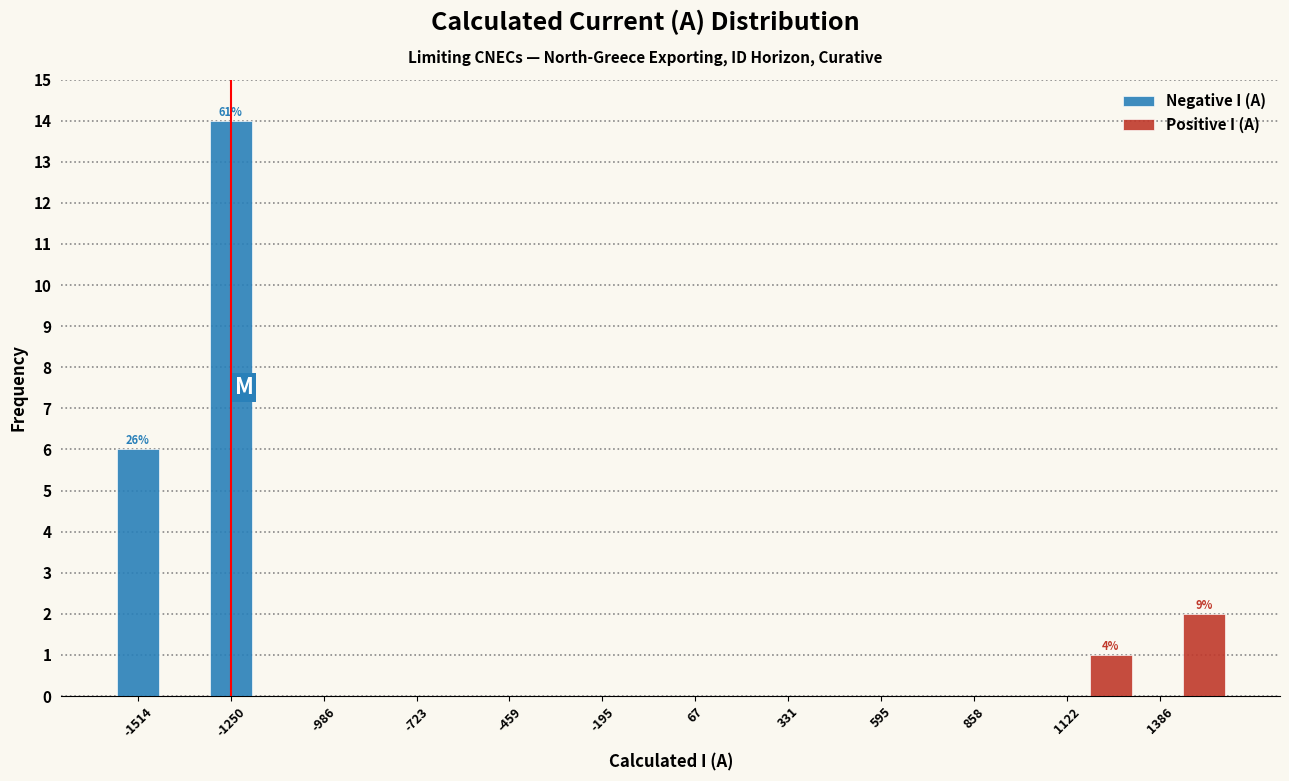

What is the total value across all series at -1514?

6